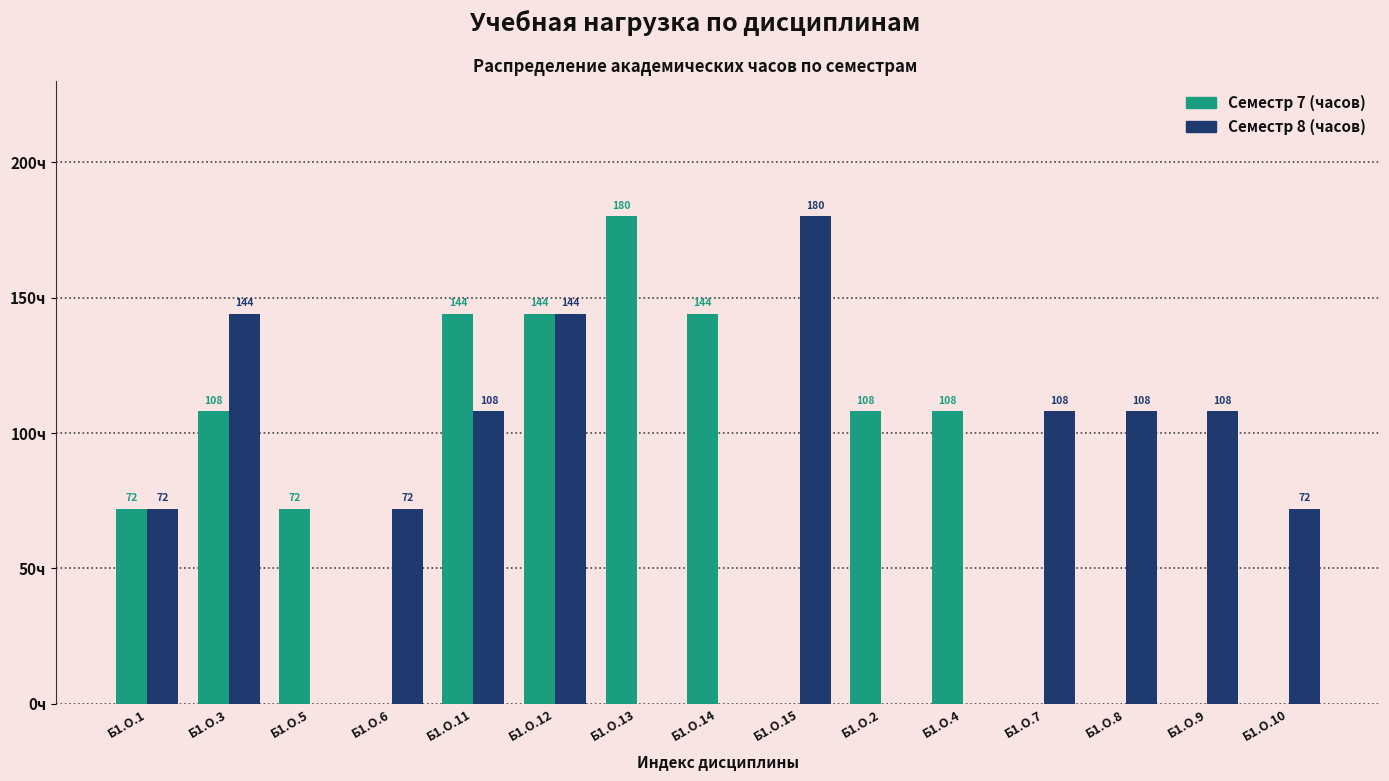

Which category has the highest value in the Семестр 7 (часов) series?

Б1.О.13